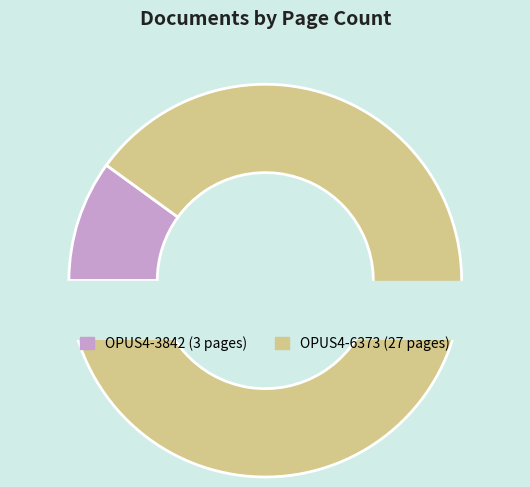

What is the change in value from OPUS4-3842 to OPUS4-6373?

+24